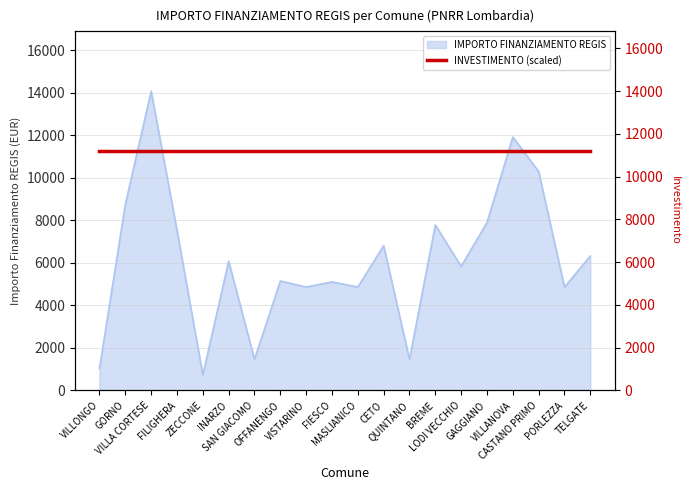

Rank the categories by value from highest to lowest.

VILLA CORTESE, VILLANOVA, CASTANO PRIMO, GORNO, GAGGIANO, BREME, FILIGHERA, CETO, TELGATE, INARZO, LODI VECCHIO, OFFANENGO, FIESCO, VISTARINO, MASLIANICO, PORLEZZA, SAN GIACOMO, QUINTANO, VILLONGO, ZECCONE